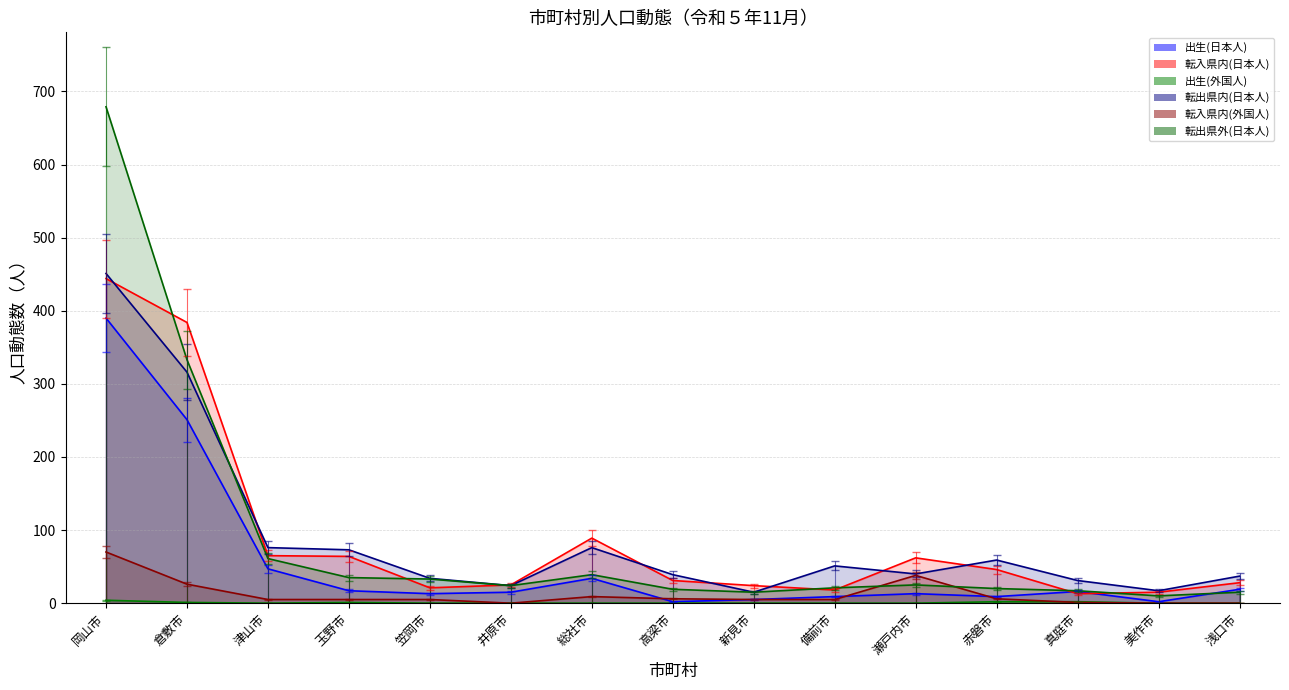

At which category does the chart reach its peak across all series?

岡山市